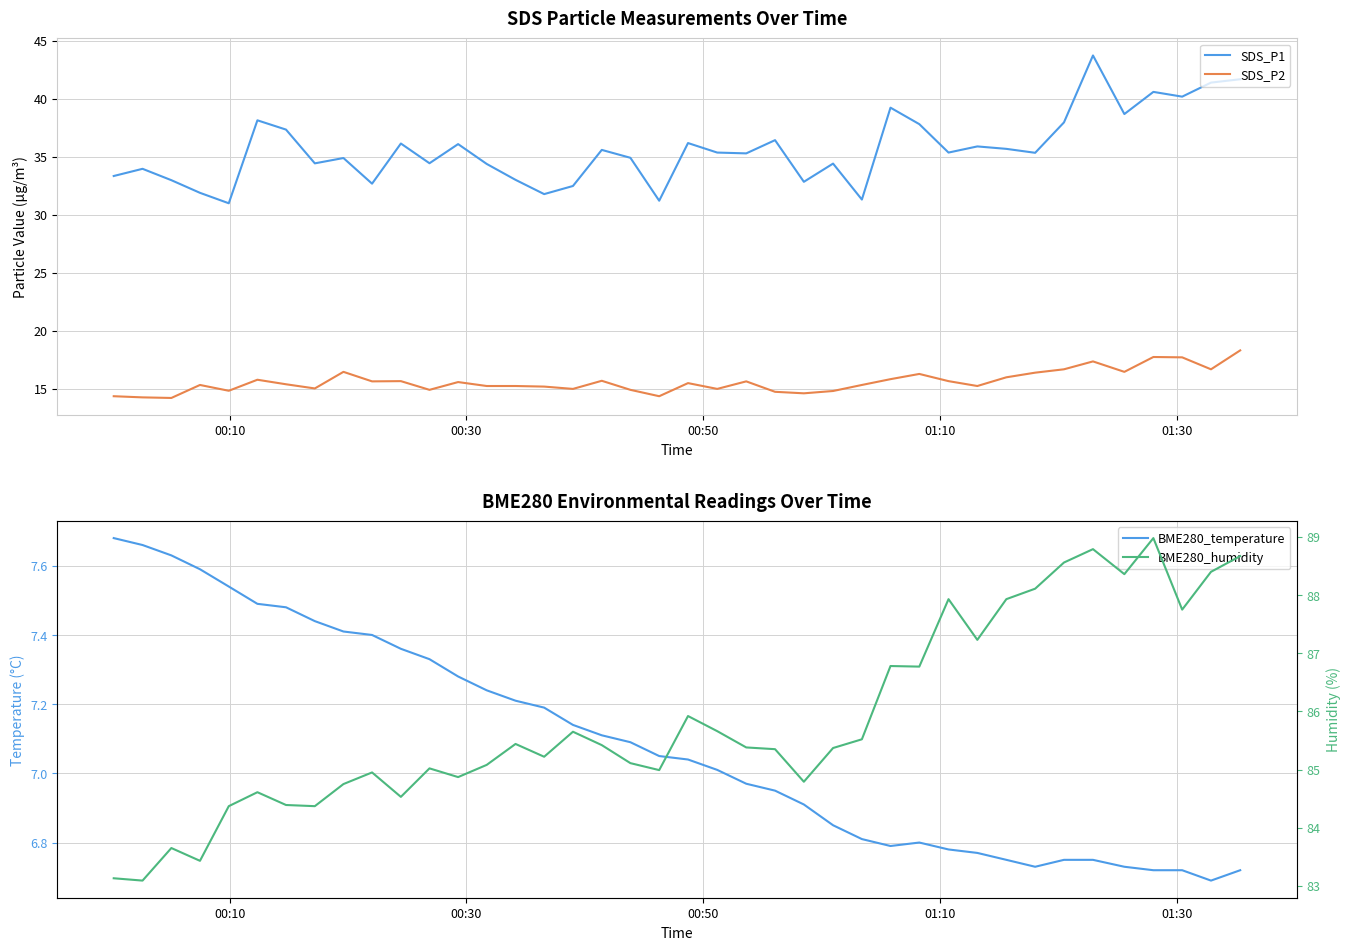

True or false: SDS_P1 and SDS_P2 cross at least once.

False